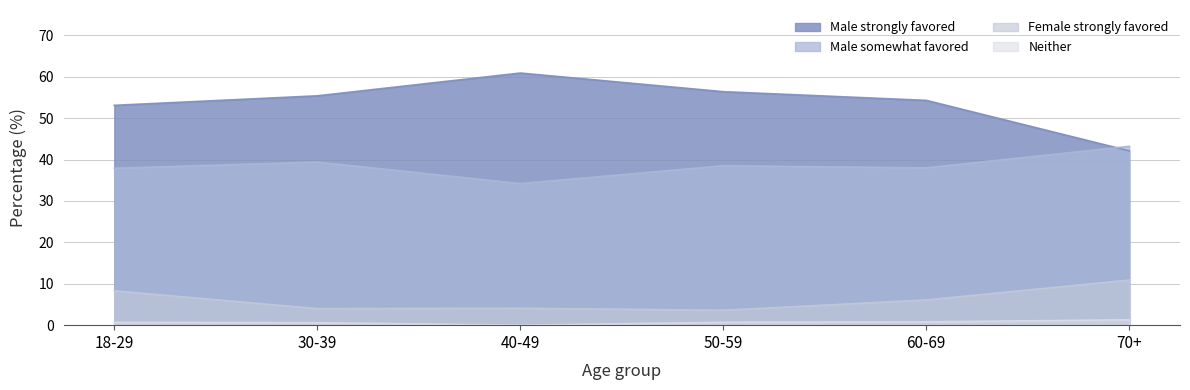

Which series has the largest range (max minus min)?

Male strongly favored